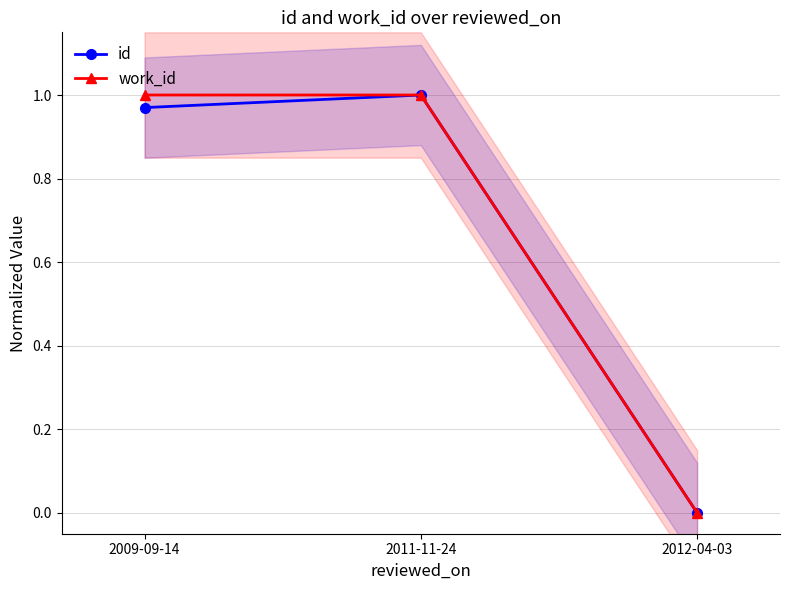

What are all the series names shown in the legend?

id, work_id